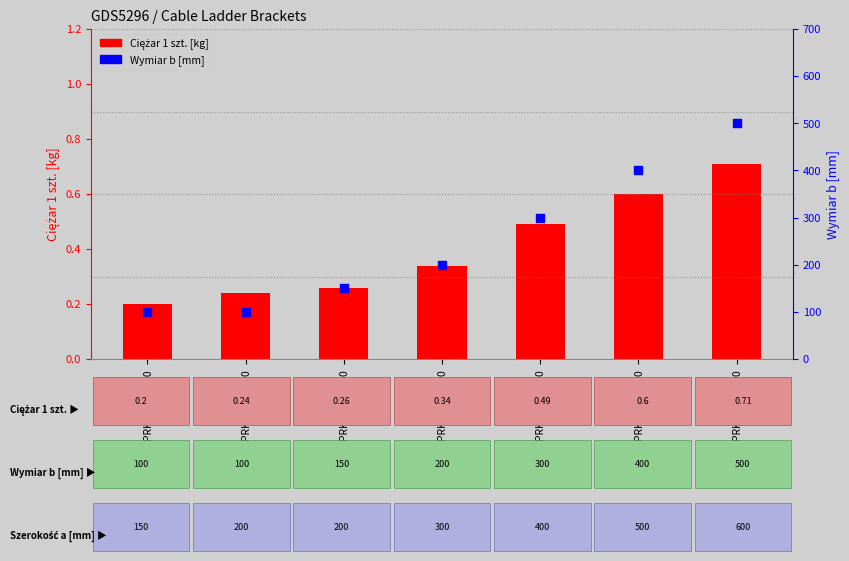

Is the value of Wymiar b [mm] at PRKLP600/500 greater than the value of Ciężar 1 szt. at PRKLP150/100?

Yes